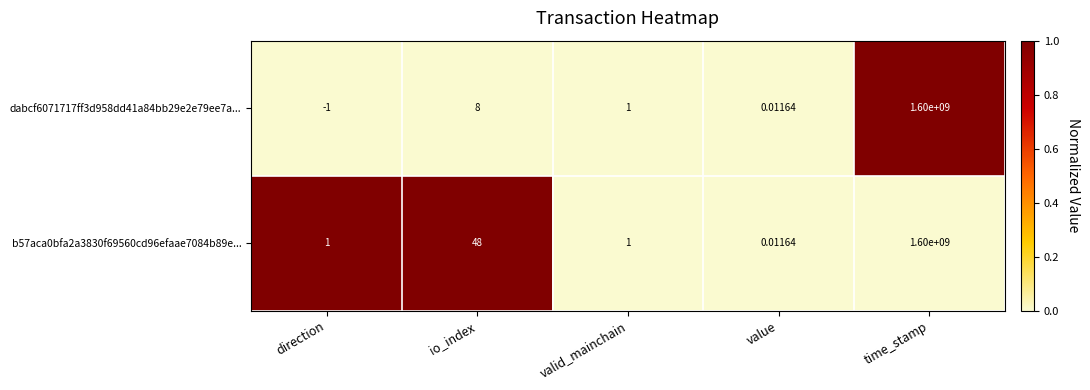

What is the spread (max minus min) of values at io_index?

40.0